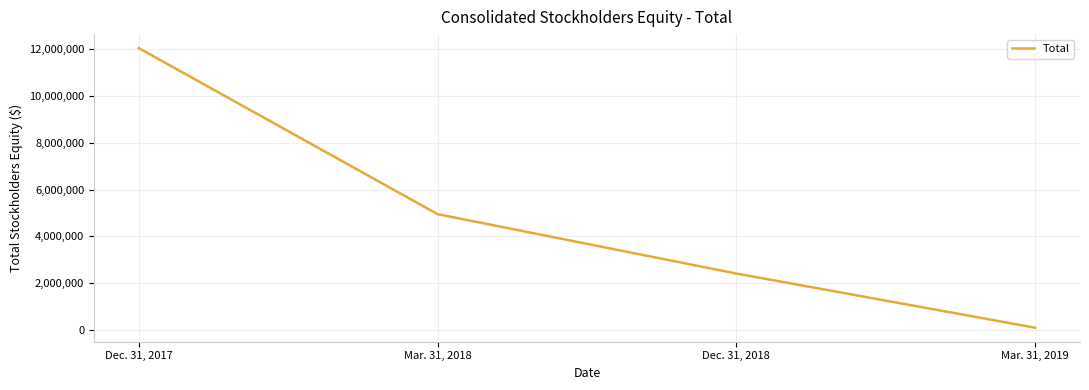

How many values are between 2410460 and 12048330?

3